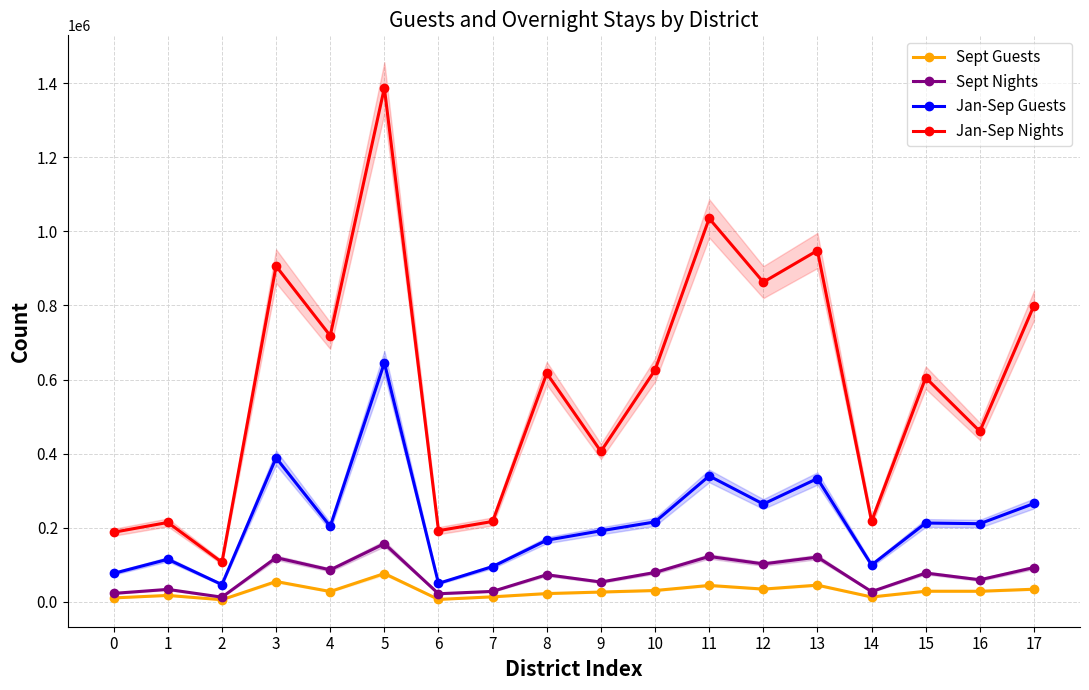

Rank the series by their maximum value, from lowest to highest.

Sept Guests, Sept Nights, Jan-Sep Guests, Jan-Sep Nights